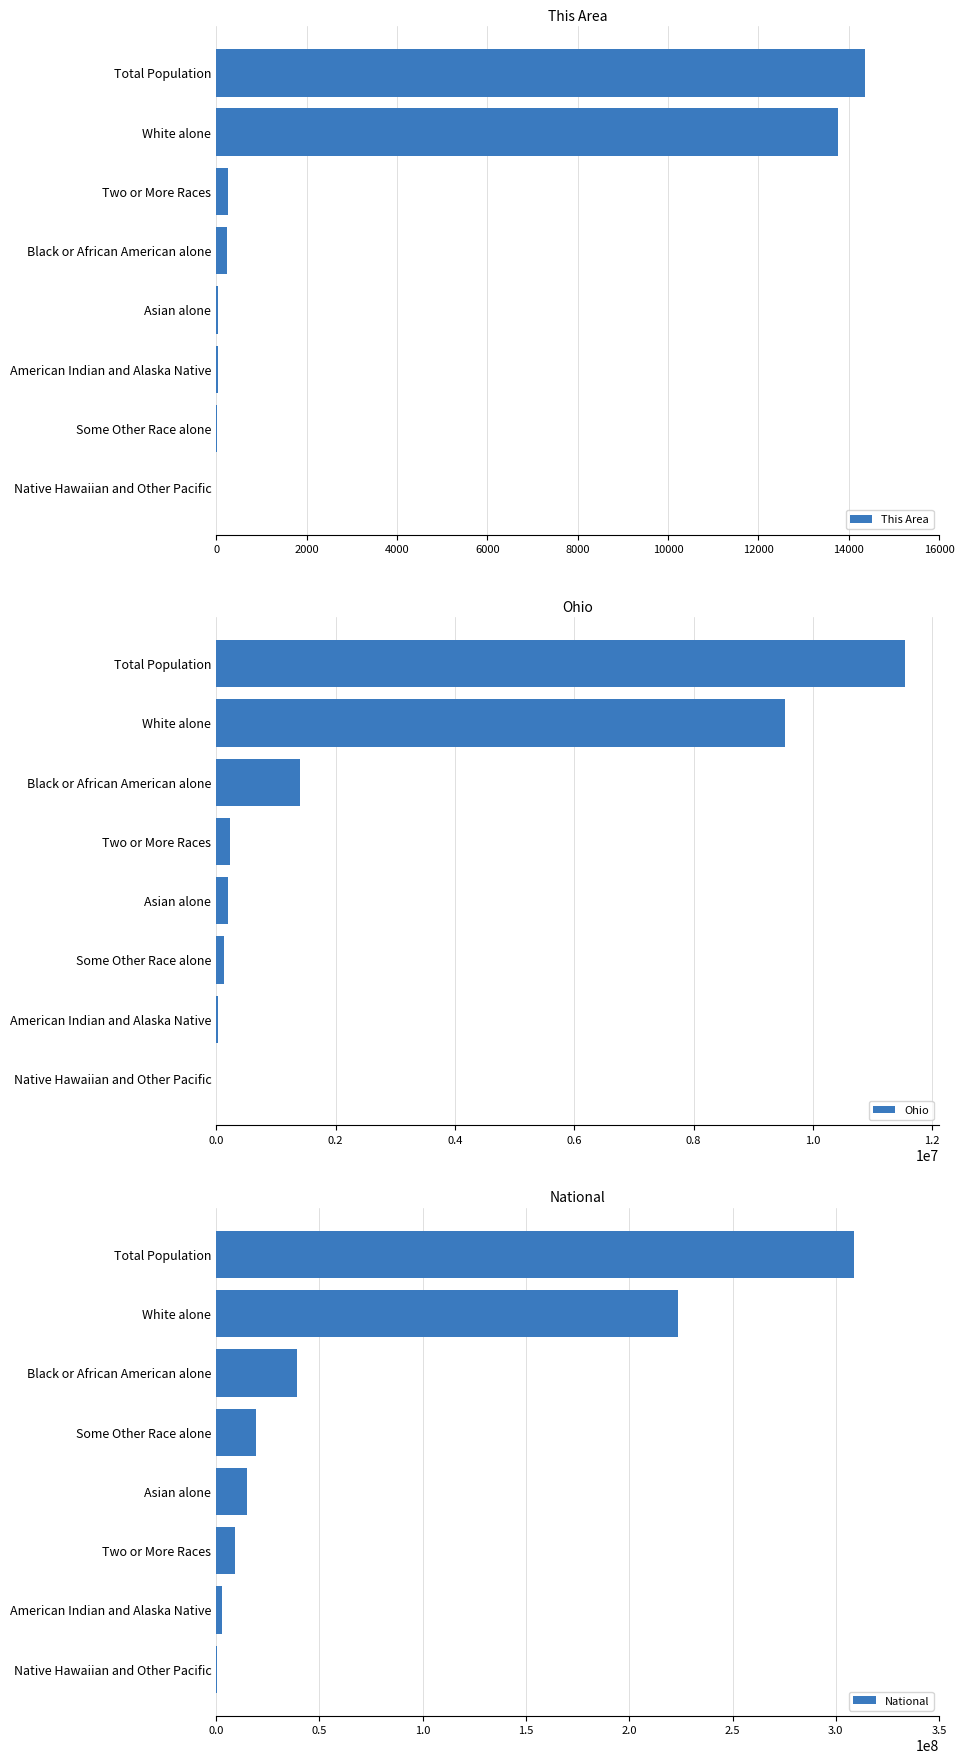

What is the difference between the maximum and minimum values in the Ohio series?

11532438